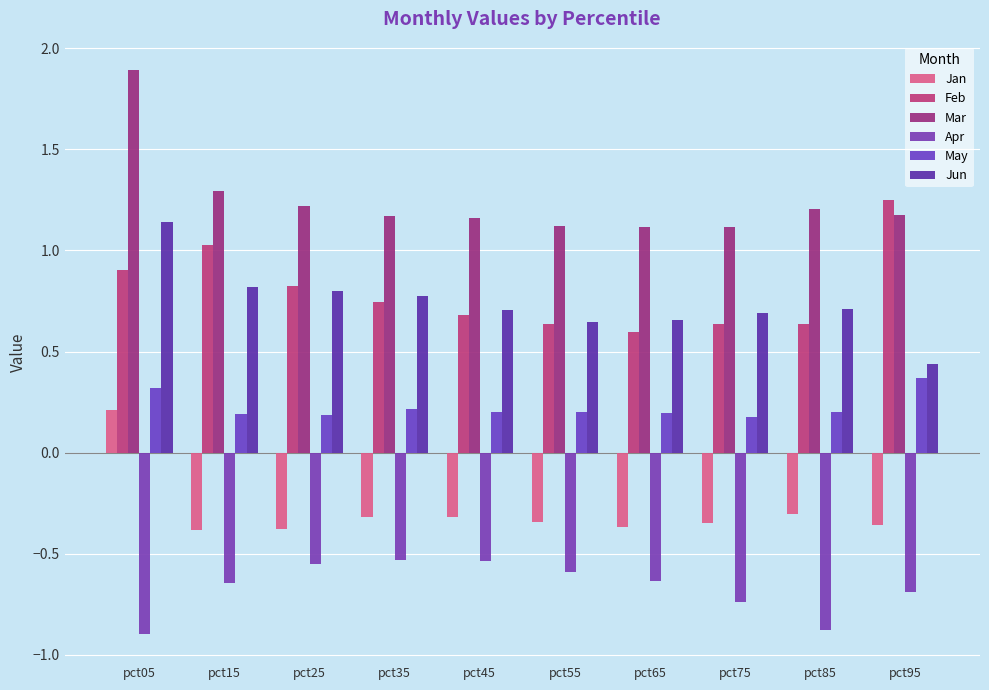

At pct35, list the series in order from largest to smallest.

Mar, Jun, Feb, May, Jan, Apr